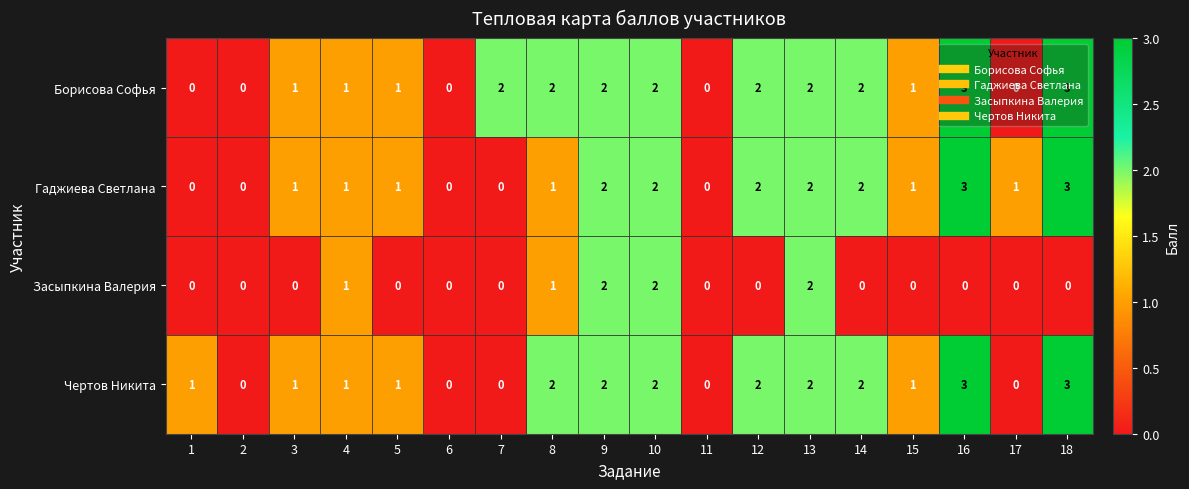

Between 6 and 7, which series saw the biggest shift?

Борисова Софья